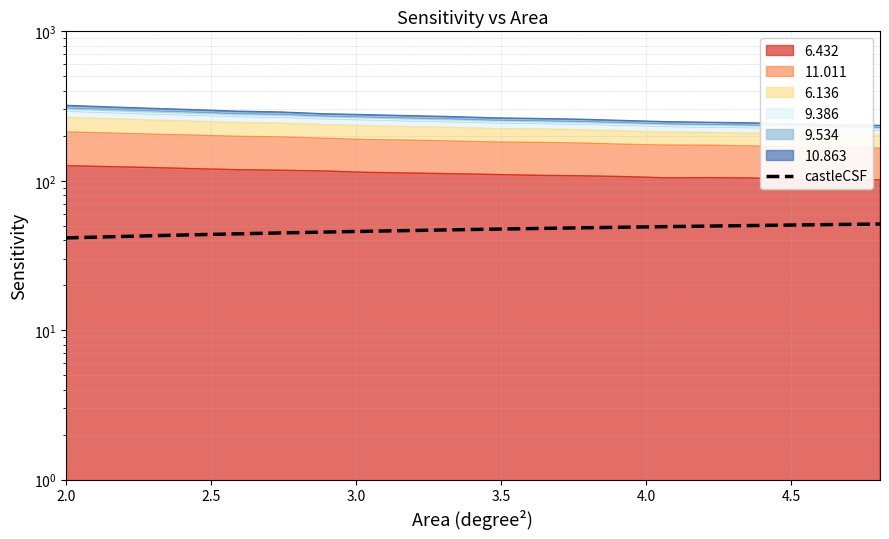

What is the difference between the second highest and minimum values?

9.5